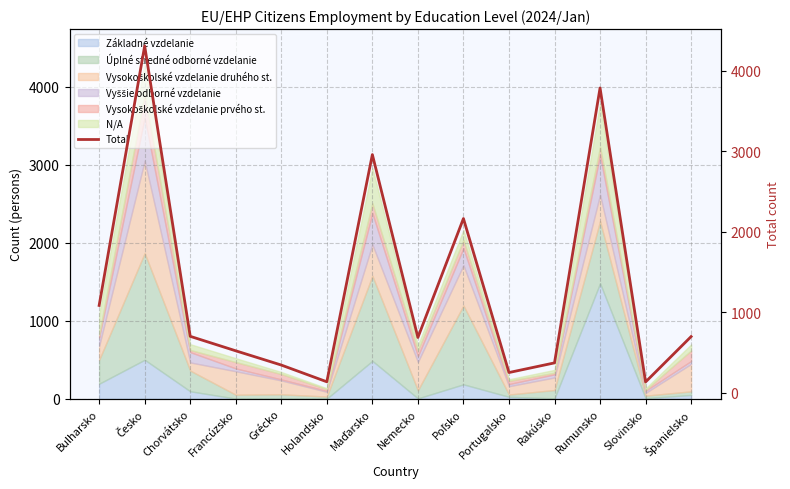

Rank the categories by value from lowest to highest.

Slovinsko, Holandsko, Portugalsko, Grécko, Rakúsko, Francúzsko, Nemecko, Španielsko, Chorvátsko, Bulharsko, Poľsko, Maďarsko, Rumunsko, Česko